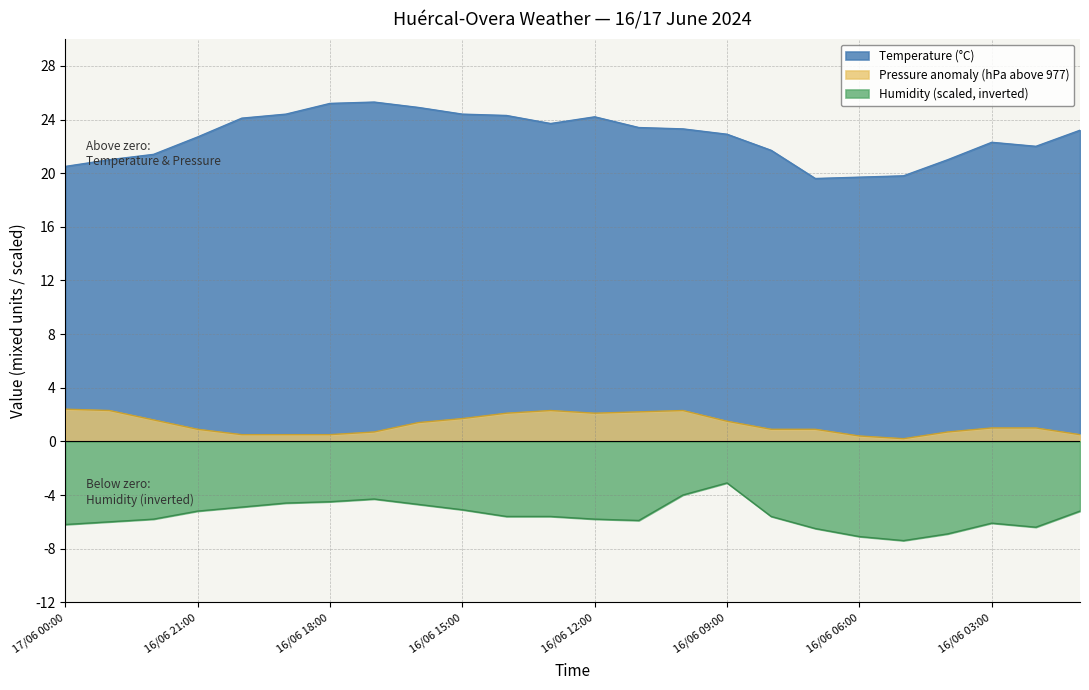

What is the difference between the highest and lowest values at 16/06 06:00?

26.8